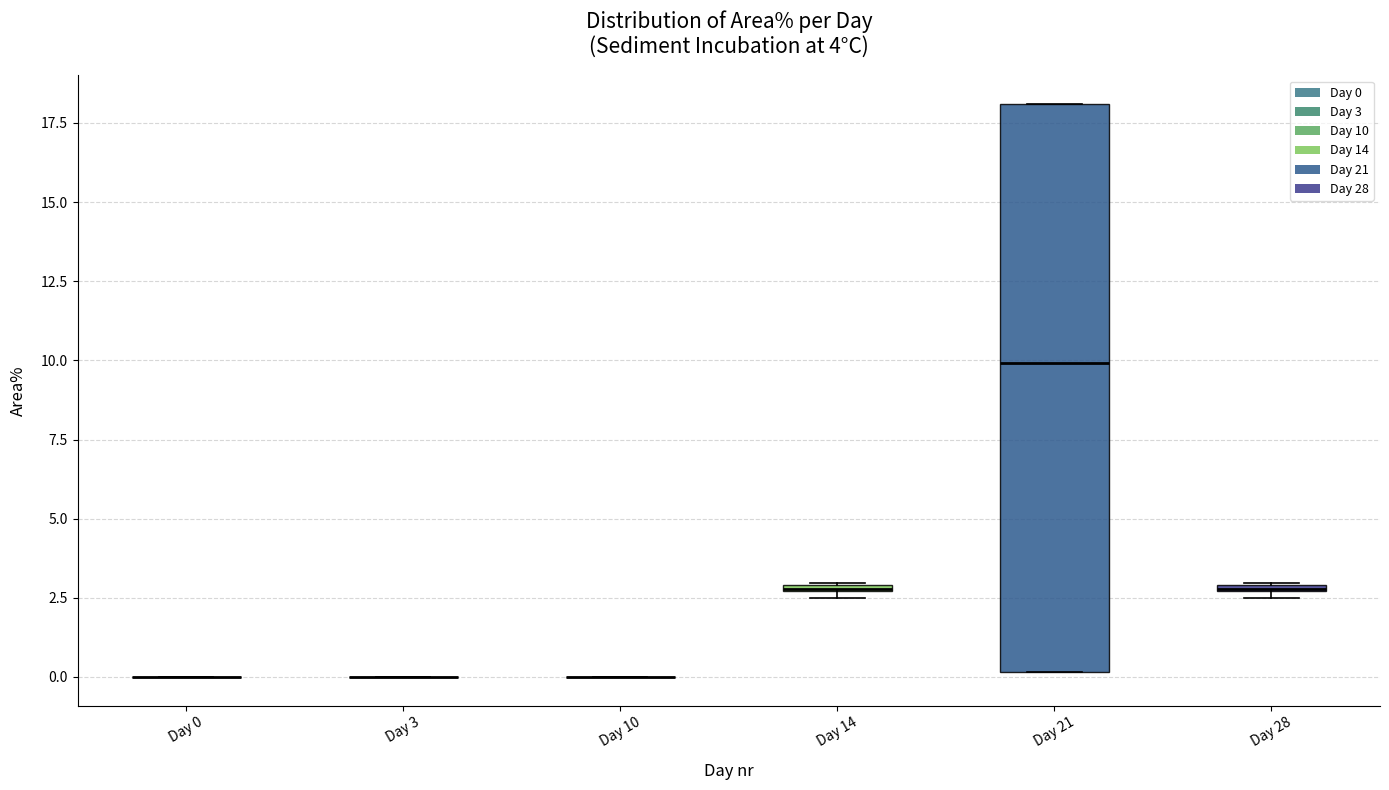

Which box is the tallest, from its lower edge to its upper edge?

Day 21